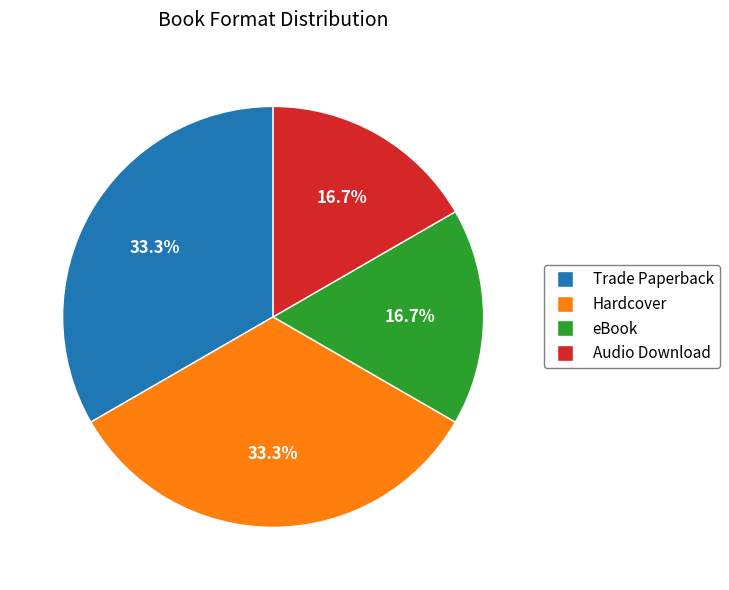

How many slices are in this pie chart?

4